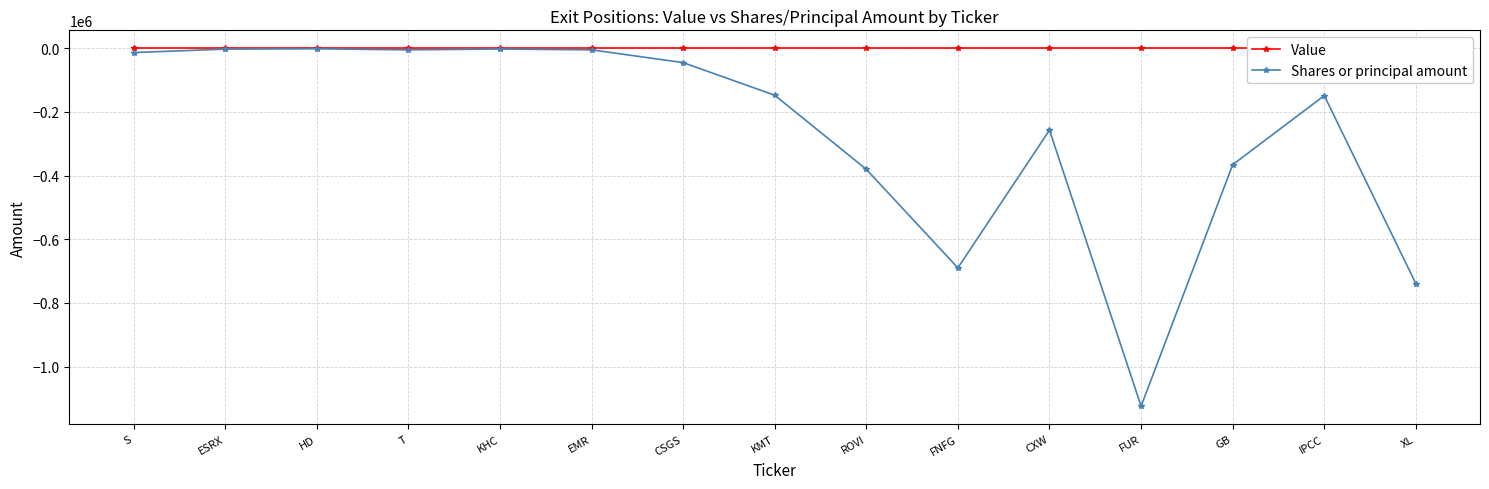

Reading right to left, what are all the values shown in this chart?

Value: 0	0	0	0	0	0	0	0	0	0	0	0	0	0	0
Shares or principal amount: -739387	-148765	-365806	-1124086	-257111	-689726	-380292	-147551	-45115	-5081	-2446	-5135	-1732	-2785	-13556